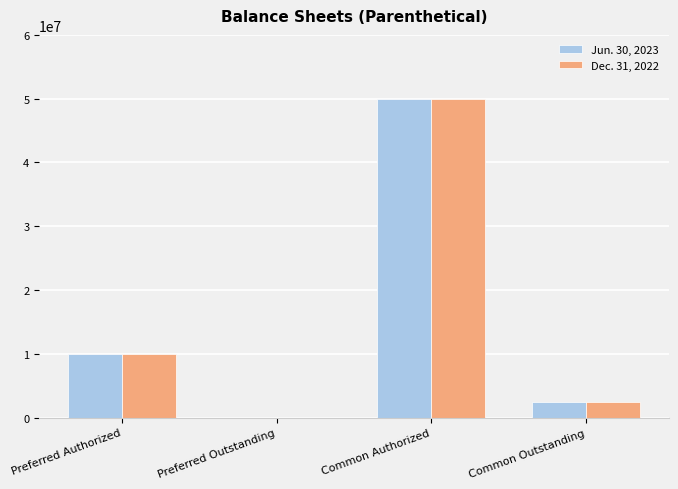

At which label does Dec. 31, 2022 reach its peak?

Common Authorized